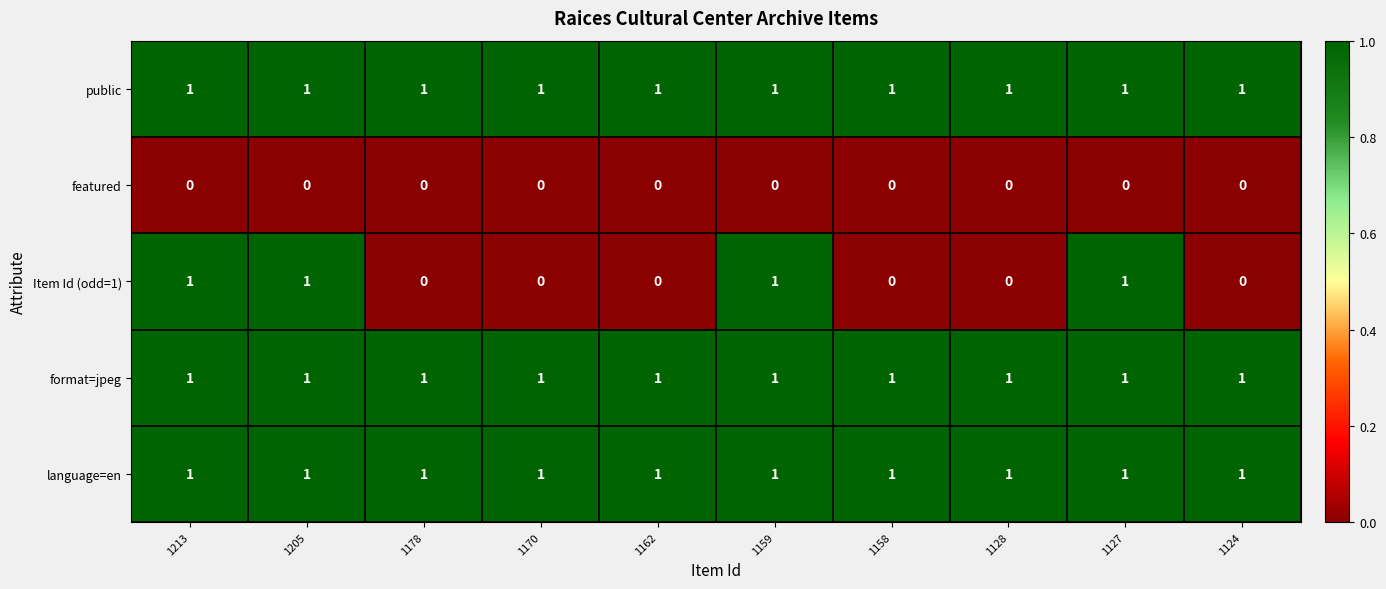

What is the total value across all series at 1205?

4